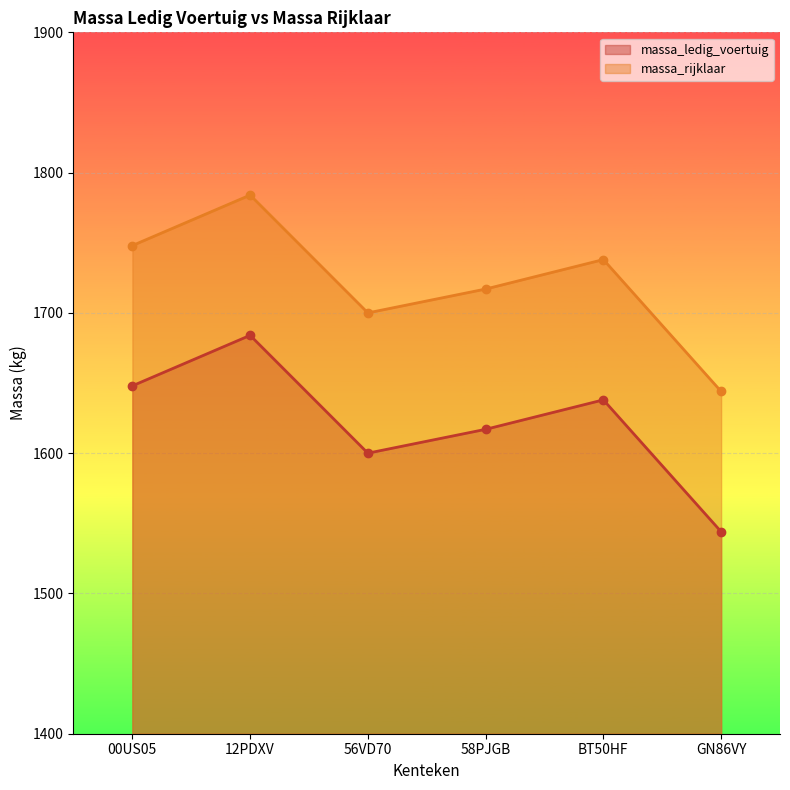

How many data points does each series have?

6